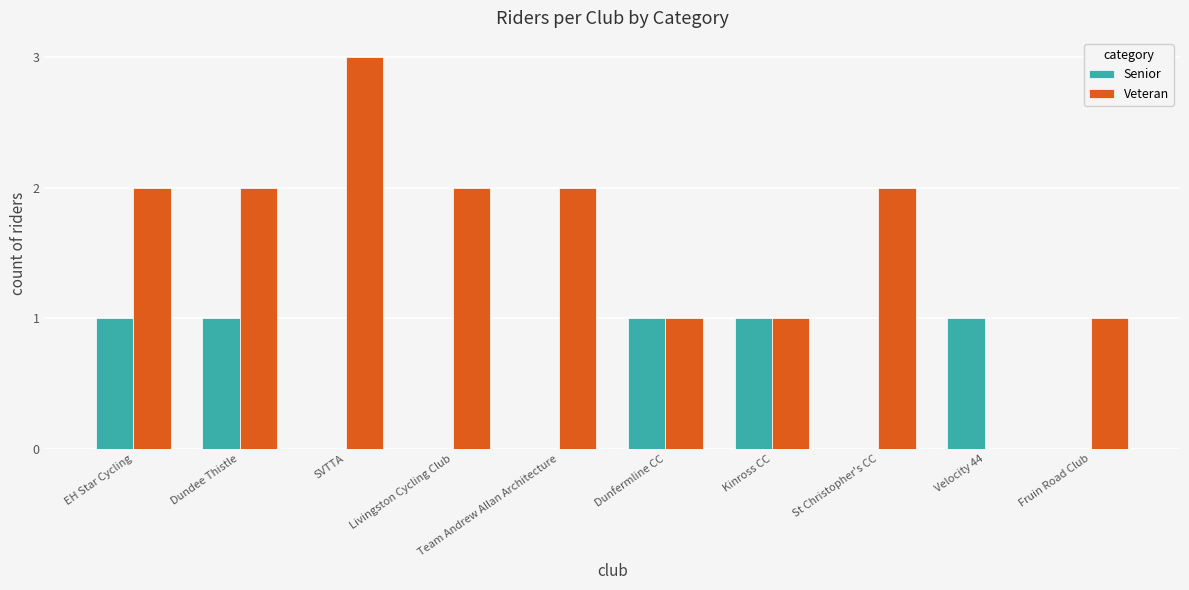

Is the value of Veteran at Livingston Cycling Club greater than the value of Senior at Dunfermline CC?

Yes